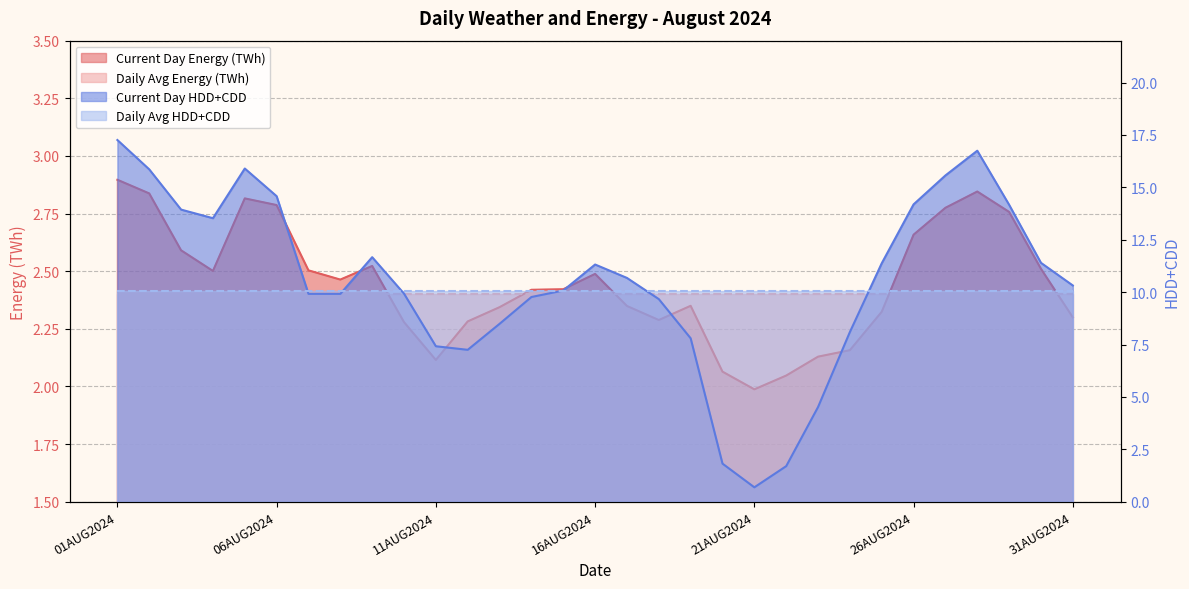

Which series has the largest range (max minus min)?

Current Day HDD+CDD